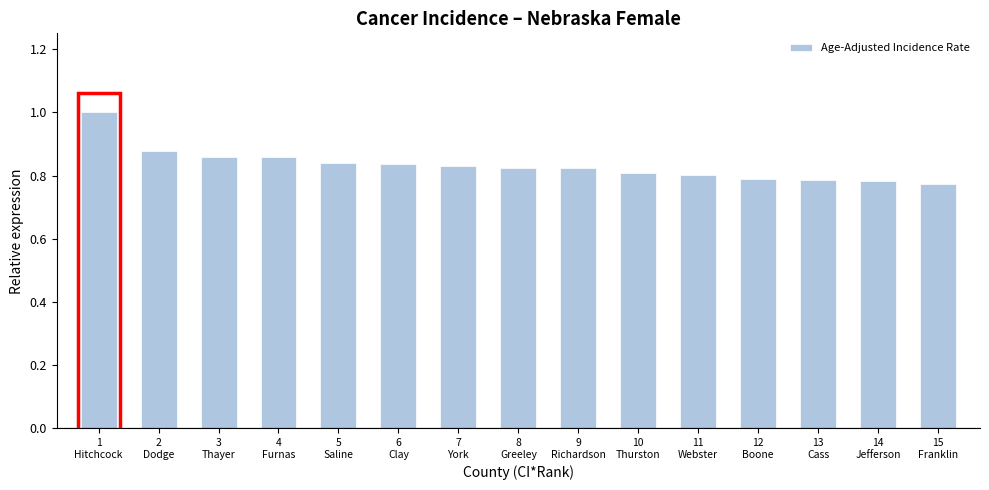

True or false: the data shows 1.4 at 4
Furnas.

False